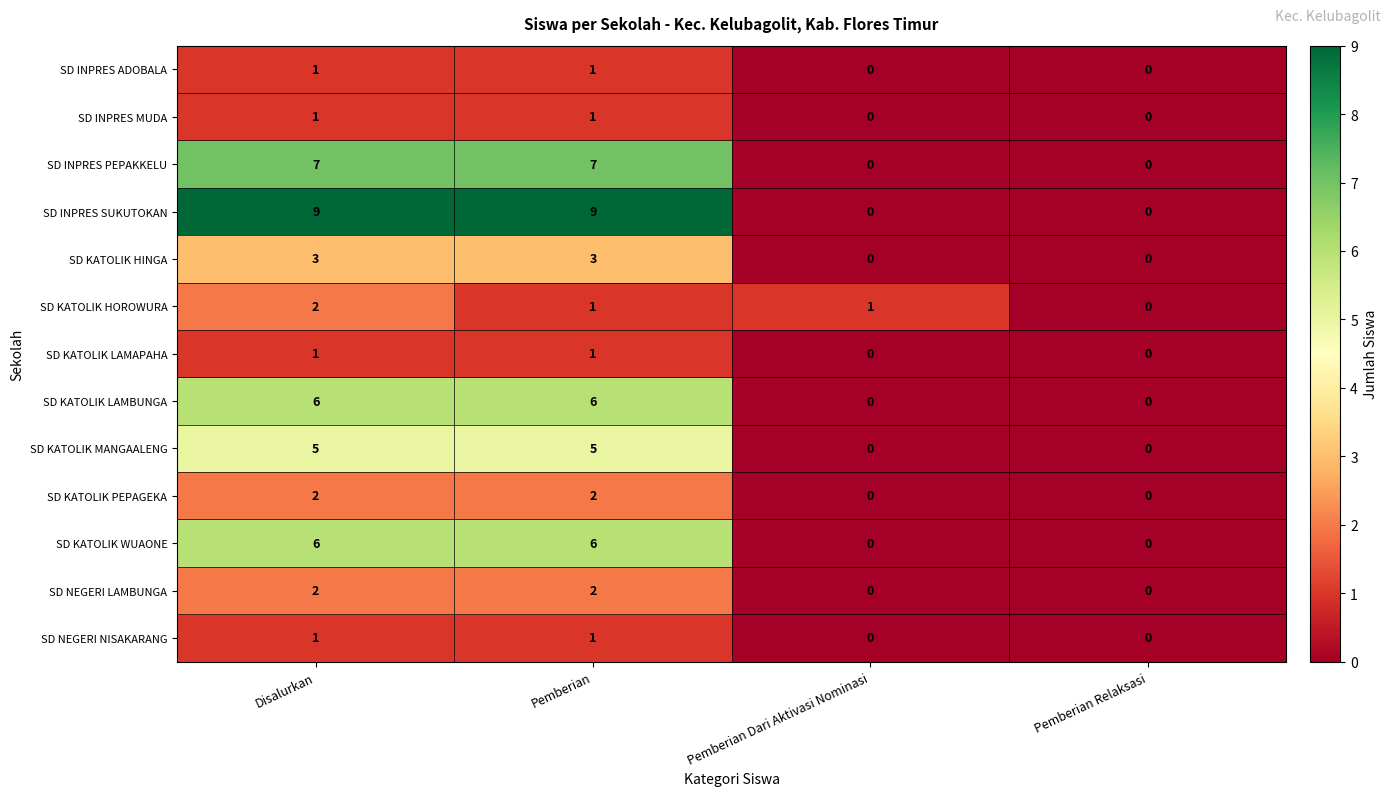

What is the approximate value of SD KATOLIK HINGA at Disalurkan?

3